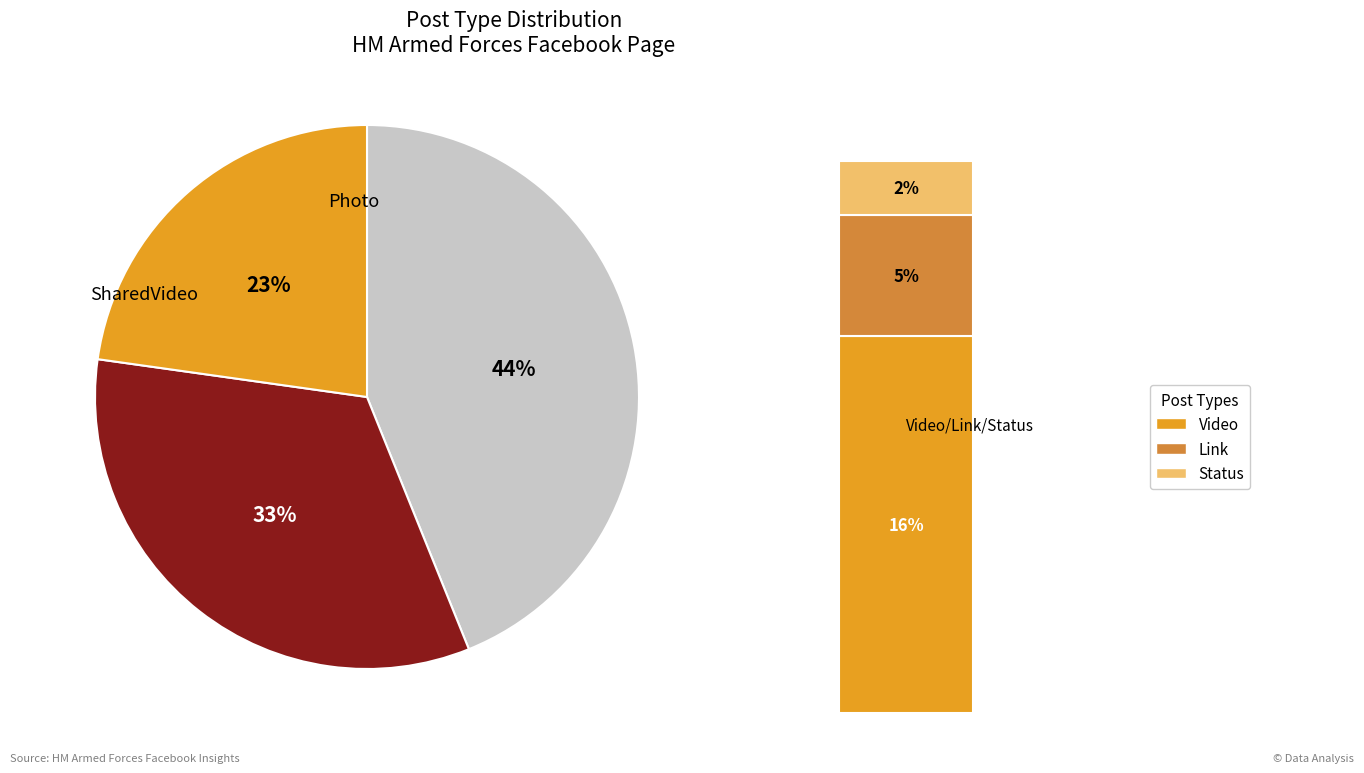

Combined, do Link and SharedVideo account for over 50%?

No